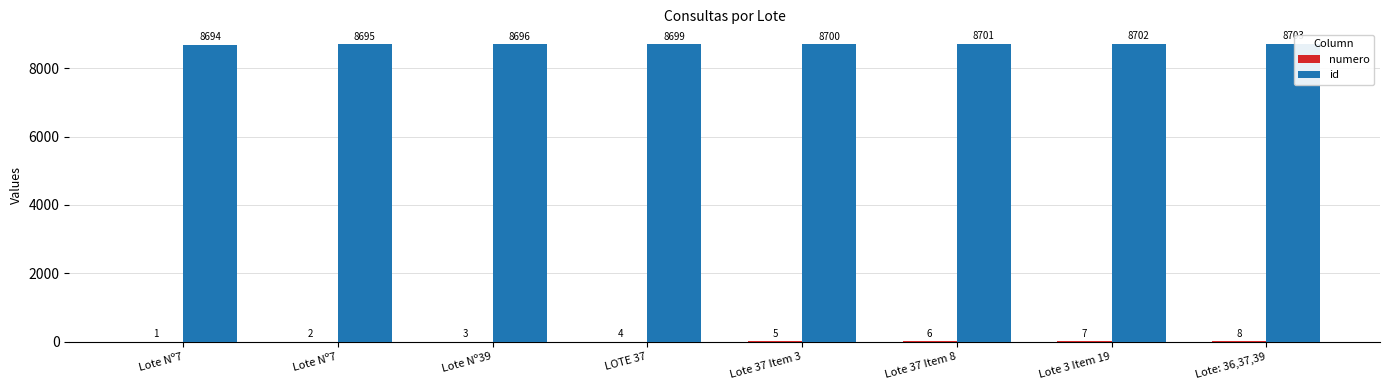

How many id values are between 8696 and 8702?

5